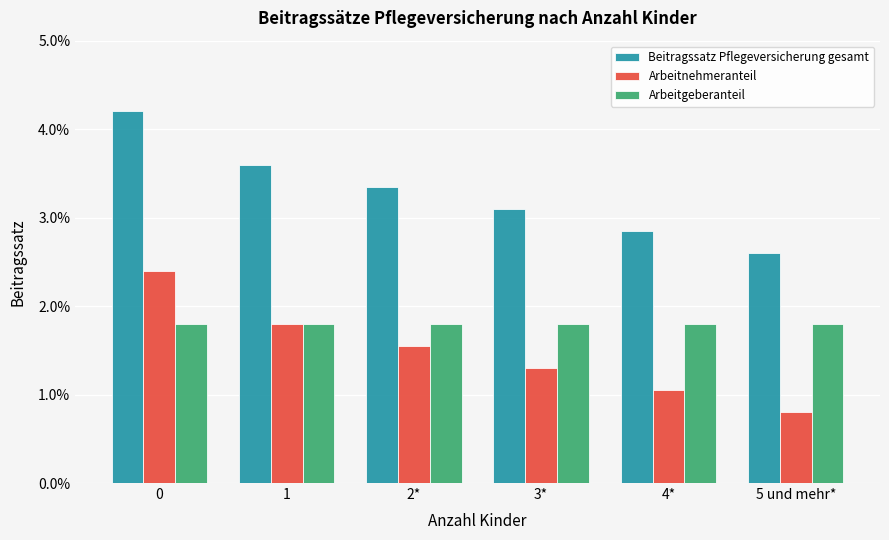

What is the label of the 2nd bar from the right?

4*